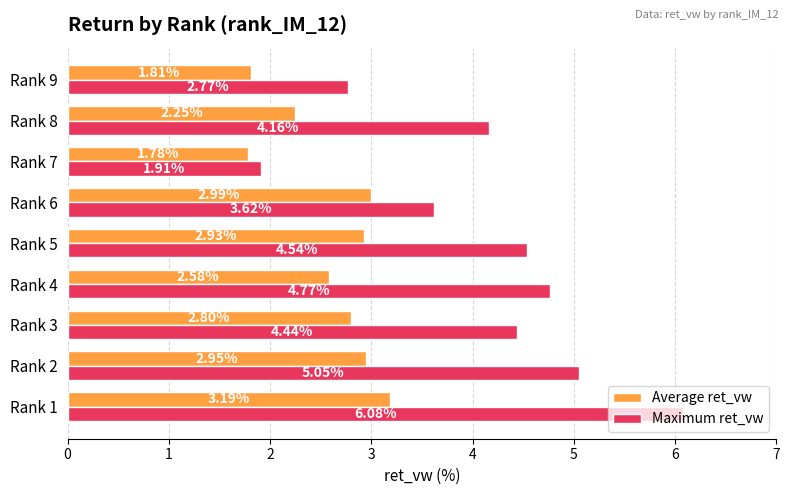

Which category has the lowest value in the Average ret_vw series?

Rank 7